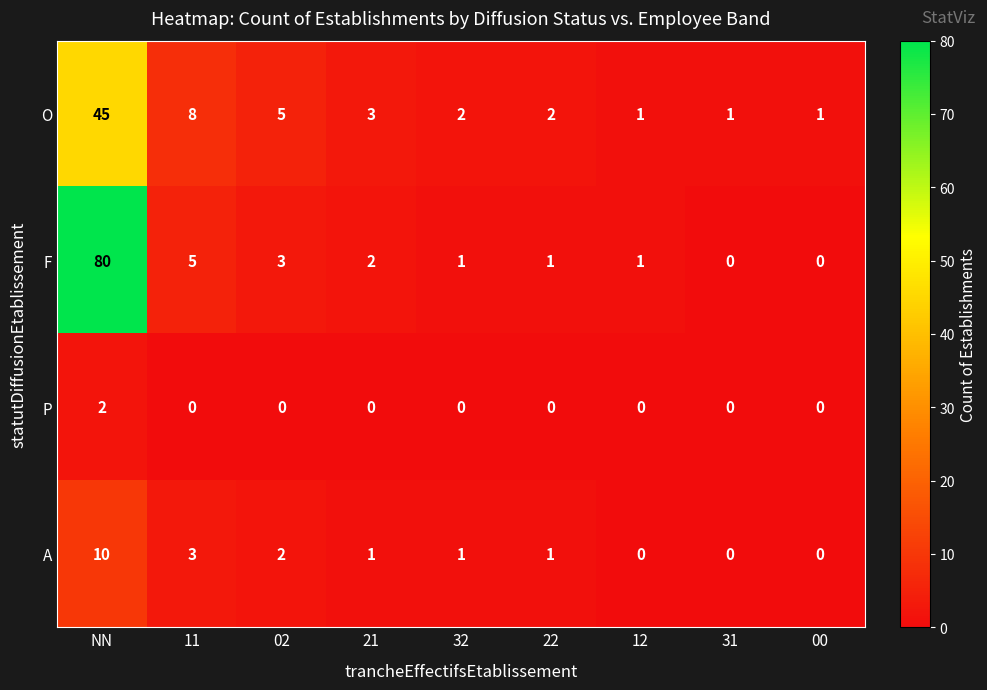

Where does the O series first go above 2?

NN